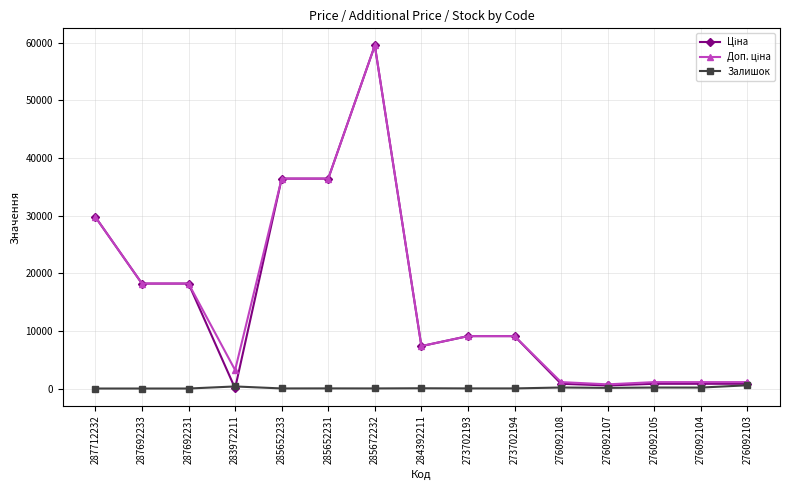

At which category is the sum across all series the highest?

285672232